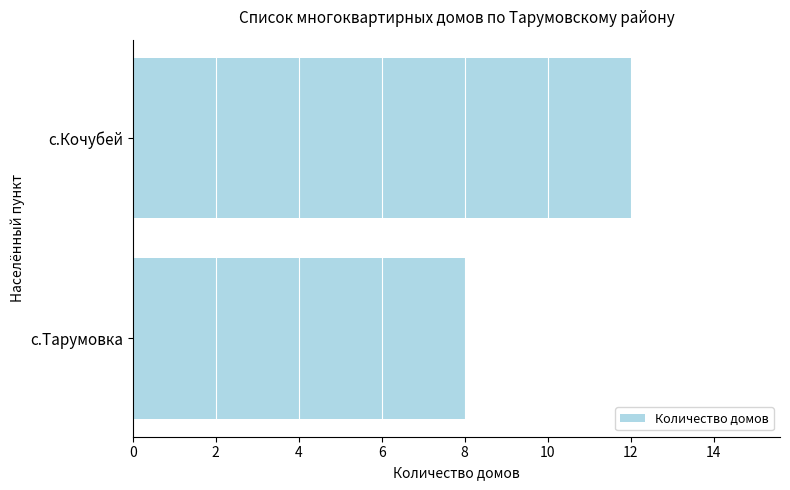

Which has a higher value, с.Тарумовка or с.Кочубей?

с.Кочубей